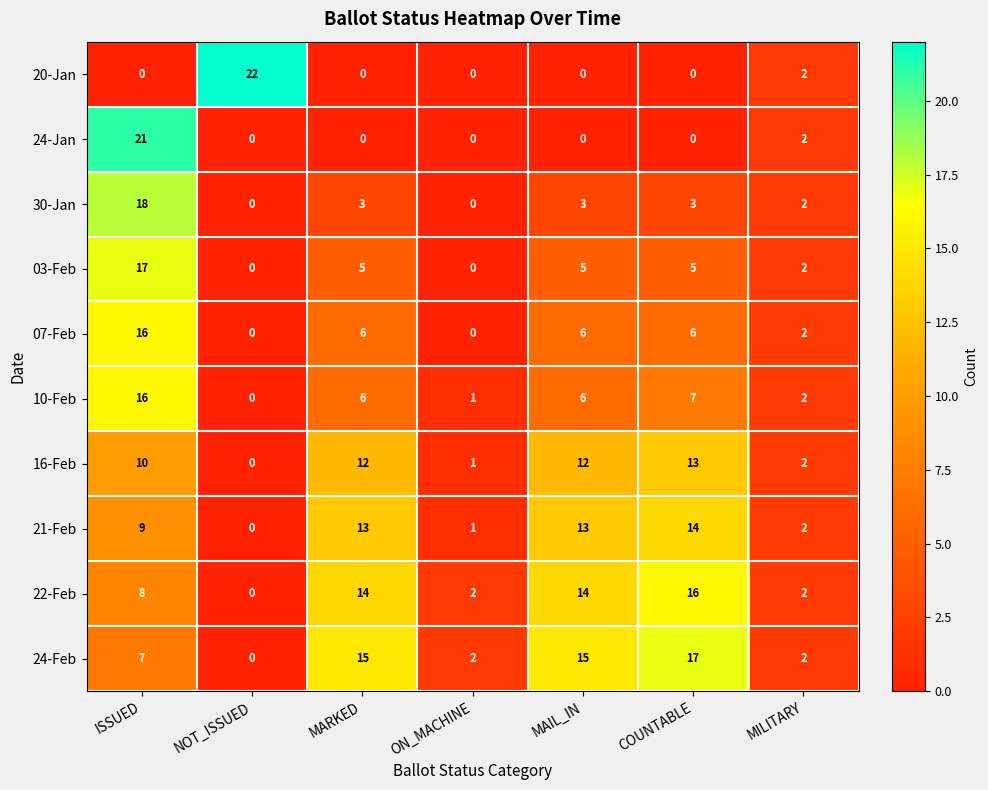

What is the average value of the 22-Feb series?

8